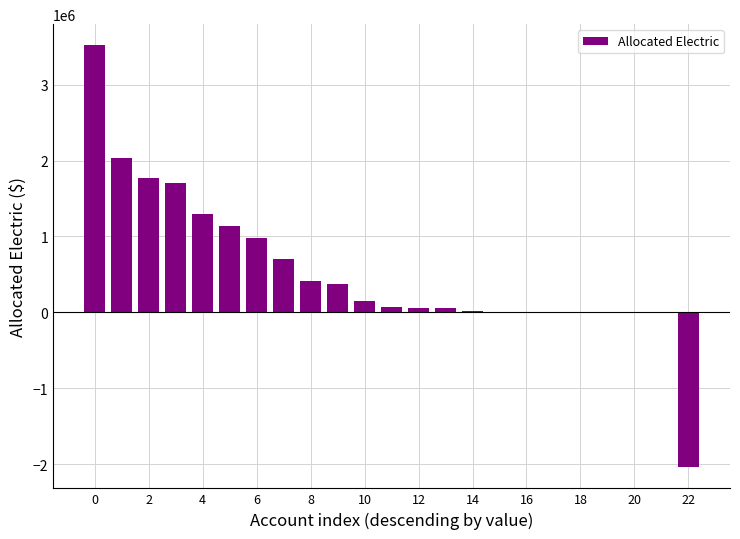

What is the maximum value shown in the chart?

3518102.8